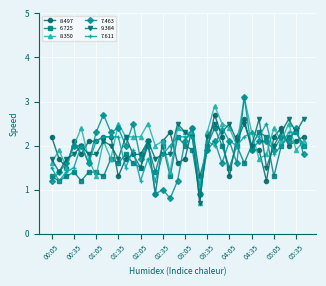

At how many categories does at least one series exceed 0?

35